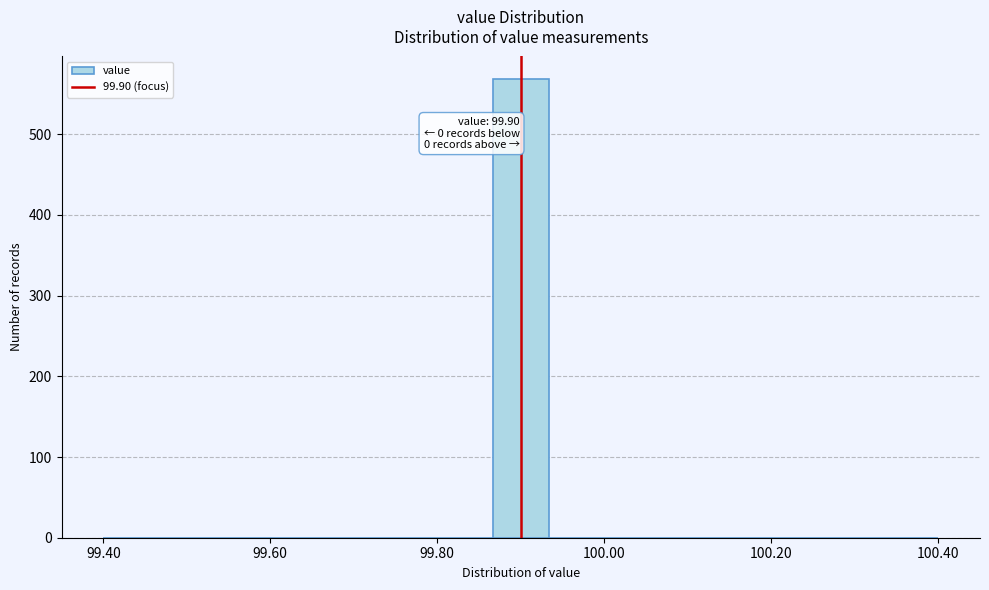

Around what value on the x-axis is the tallest bar? Give the approximate position of its centre, as read against the axis.

99.90